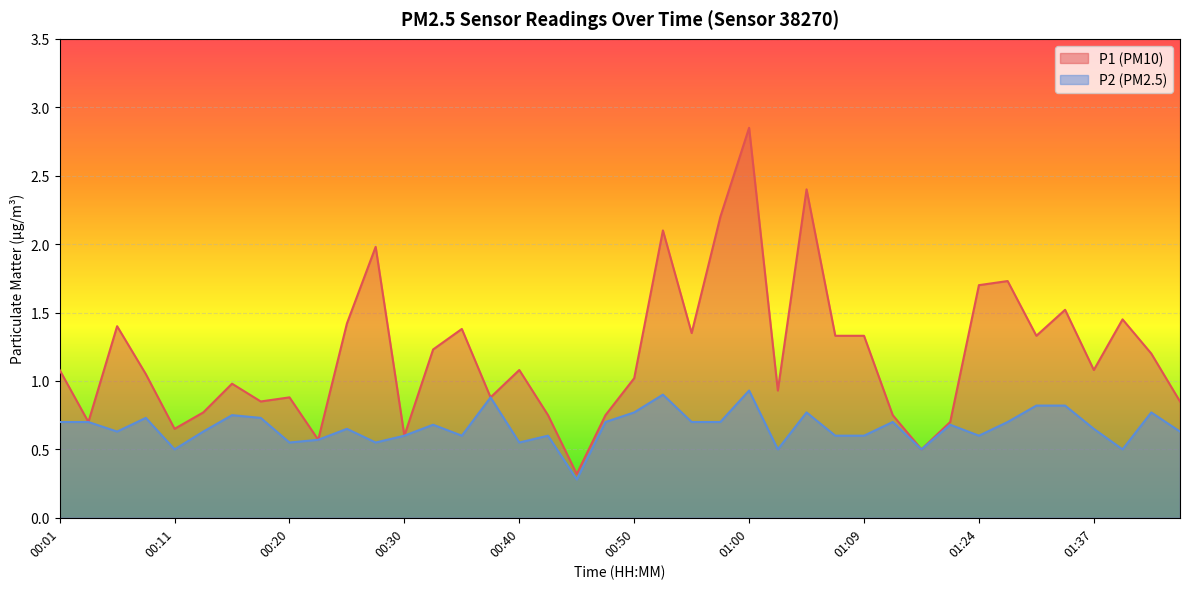

The value of P1 at 01:21 is 0.7. True or false?

True